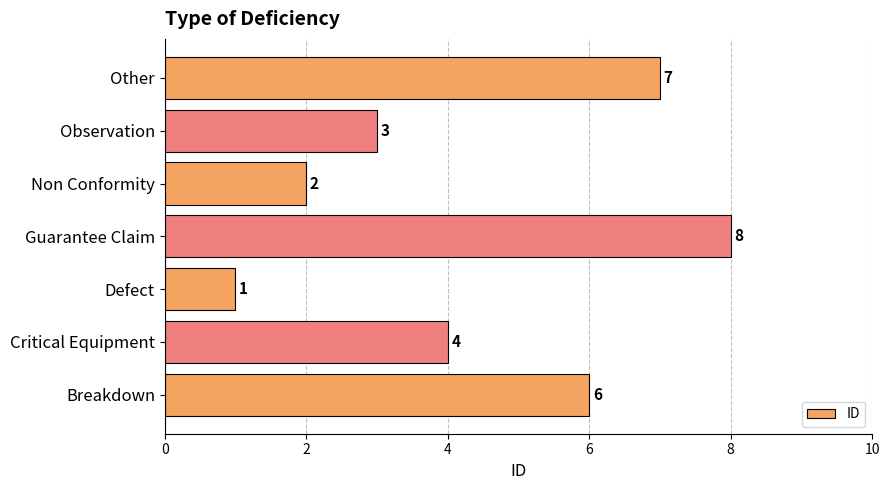

How many data points does each series have?

7